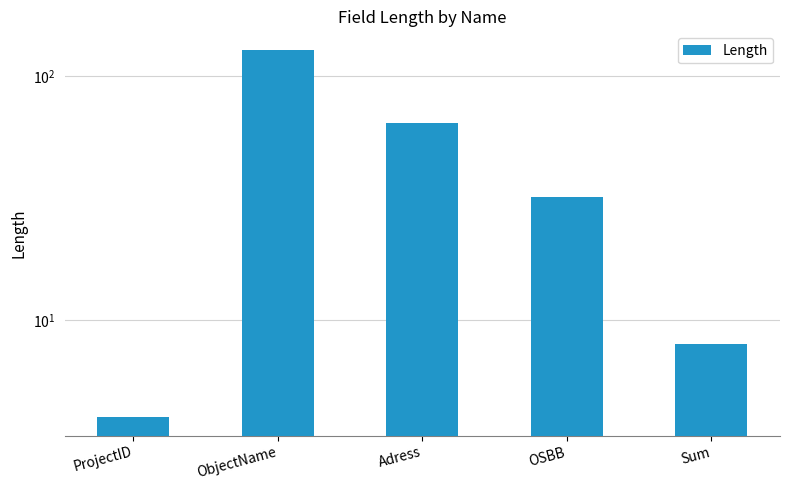

What is the label of the 4th bar from the right?

ObjectName